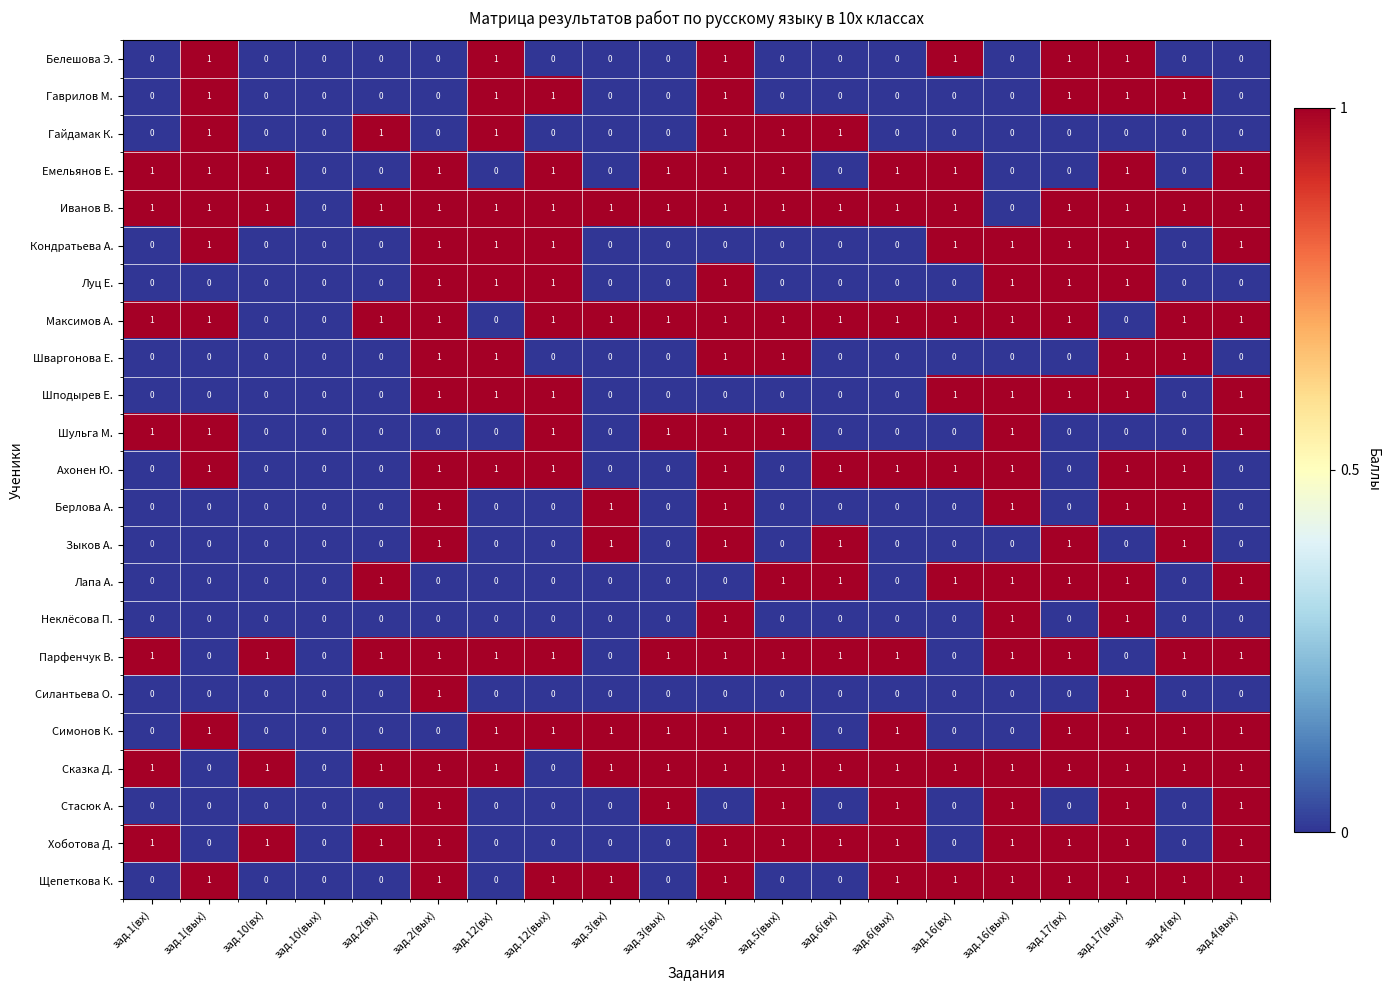

True or false: Гайдамак К. has a value of 0 at зад.3(вых).

True